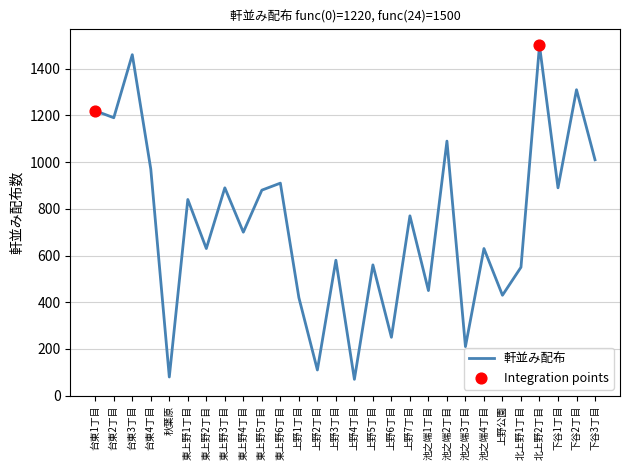

Between 池之端3丁目 and 上野7丁目, which is larger?

上野7丁目